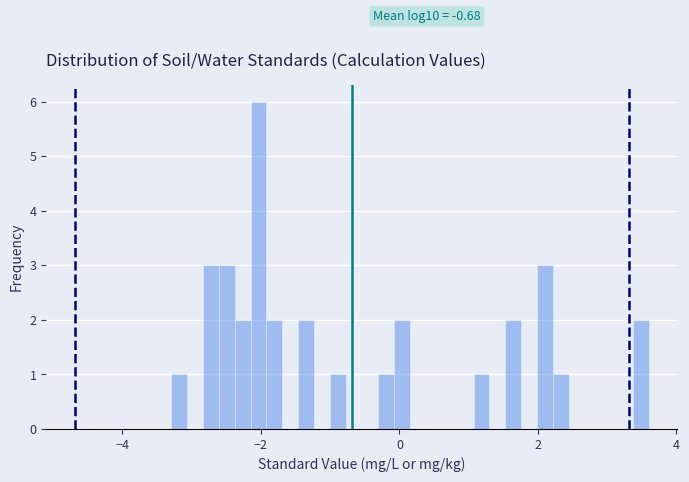

Around what value on the x-axis is the tallest bar? Give the approximate position of its centre, as read against the axis.

-2.0